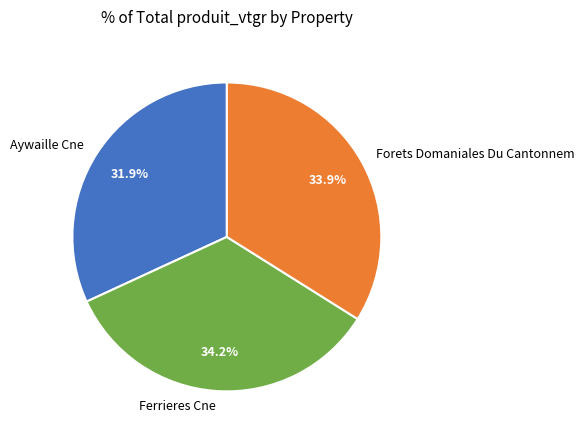

What is the smallest slice in the pie chart?

Aywaille Cne